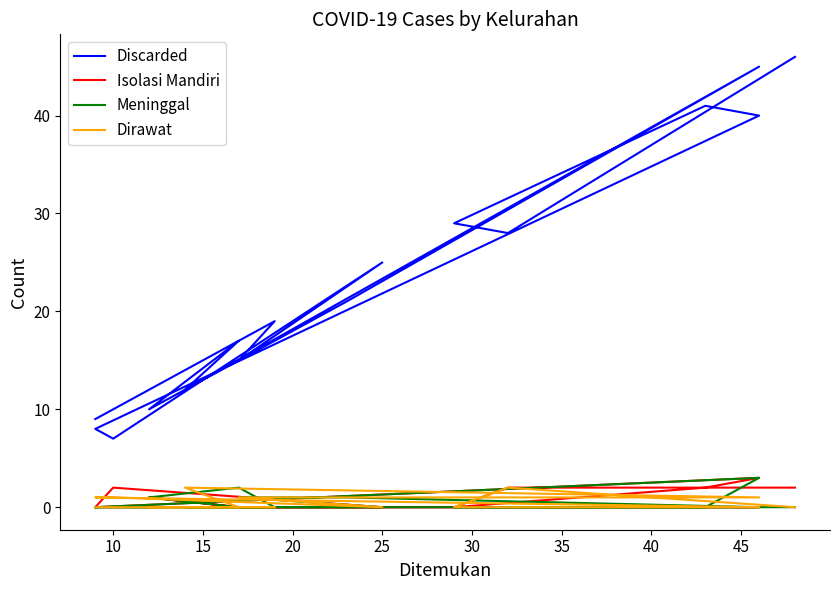

True or false: Isolasi Mandiri has more than 2 points higher than both neighbors.

True